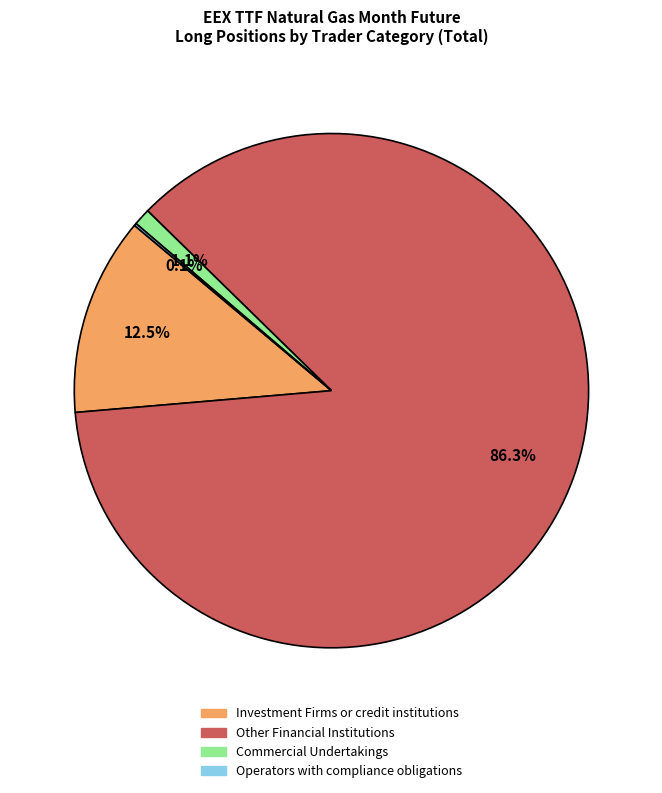

Does any single category account for the majority?

Yes